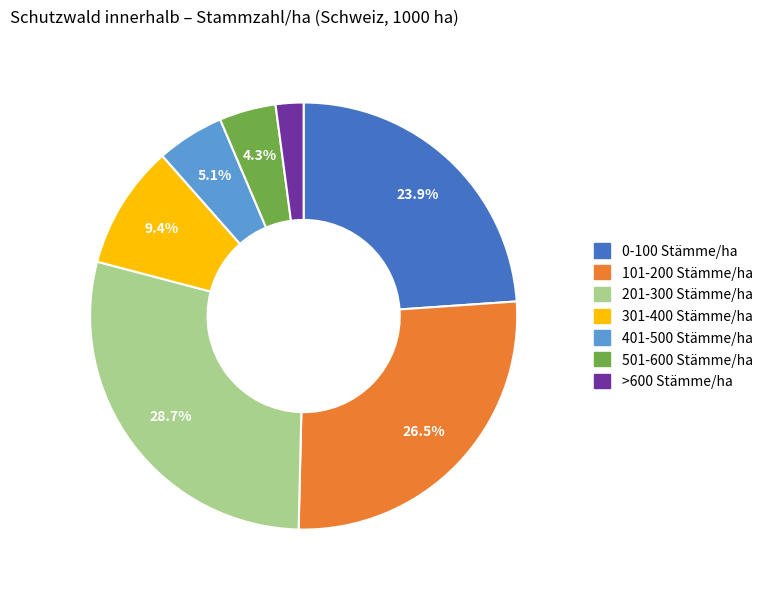

How many slices are in this pie chart?

7